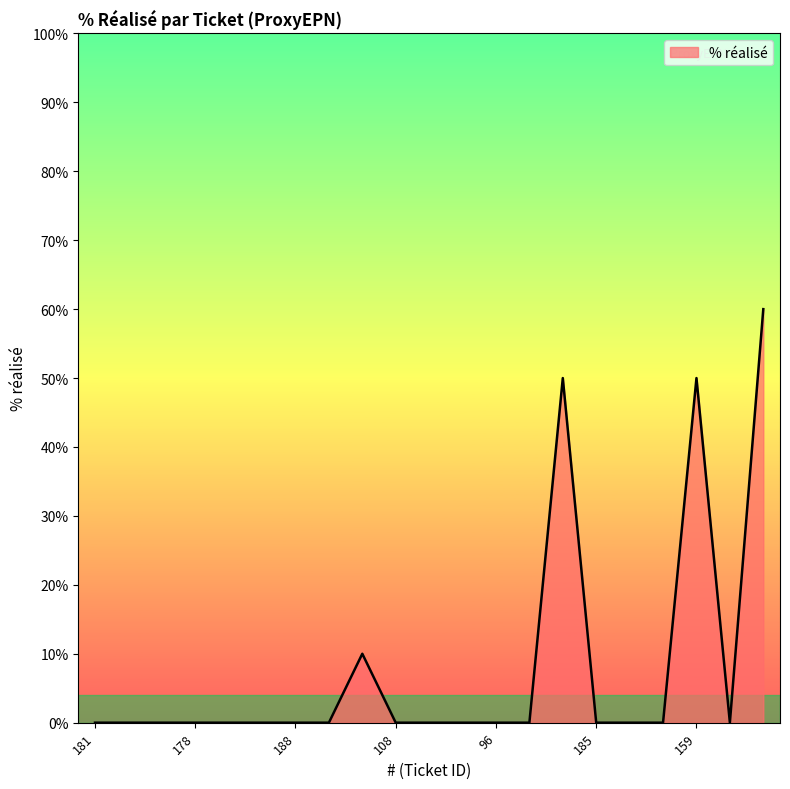

What is the greatest value displayed?

60